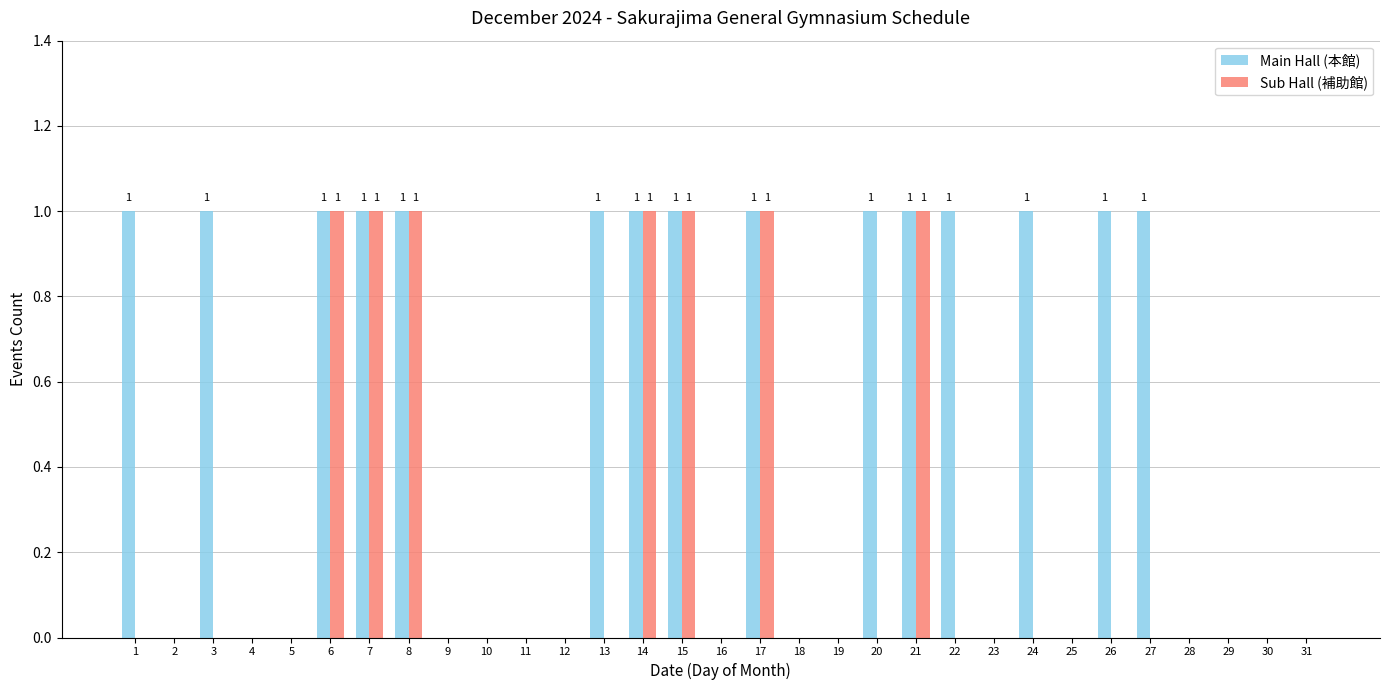

How many data points does each series have?

31